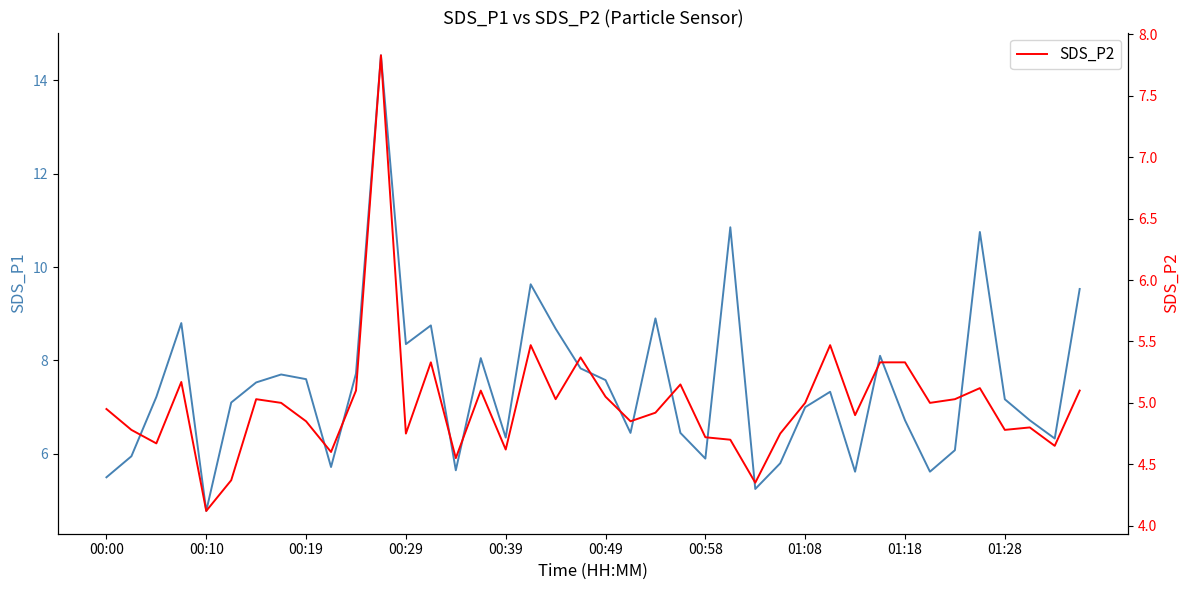

What is the value of the SDS_P2 point at the 33rd from the left?

5.3